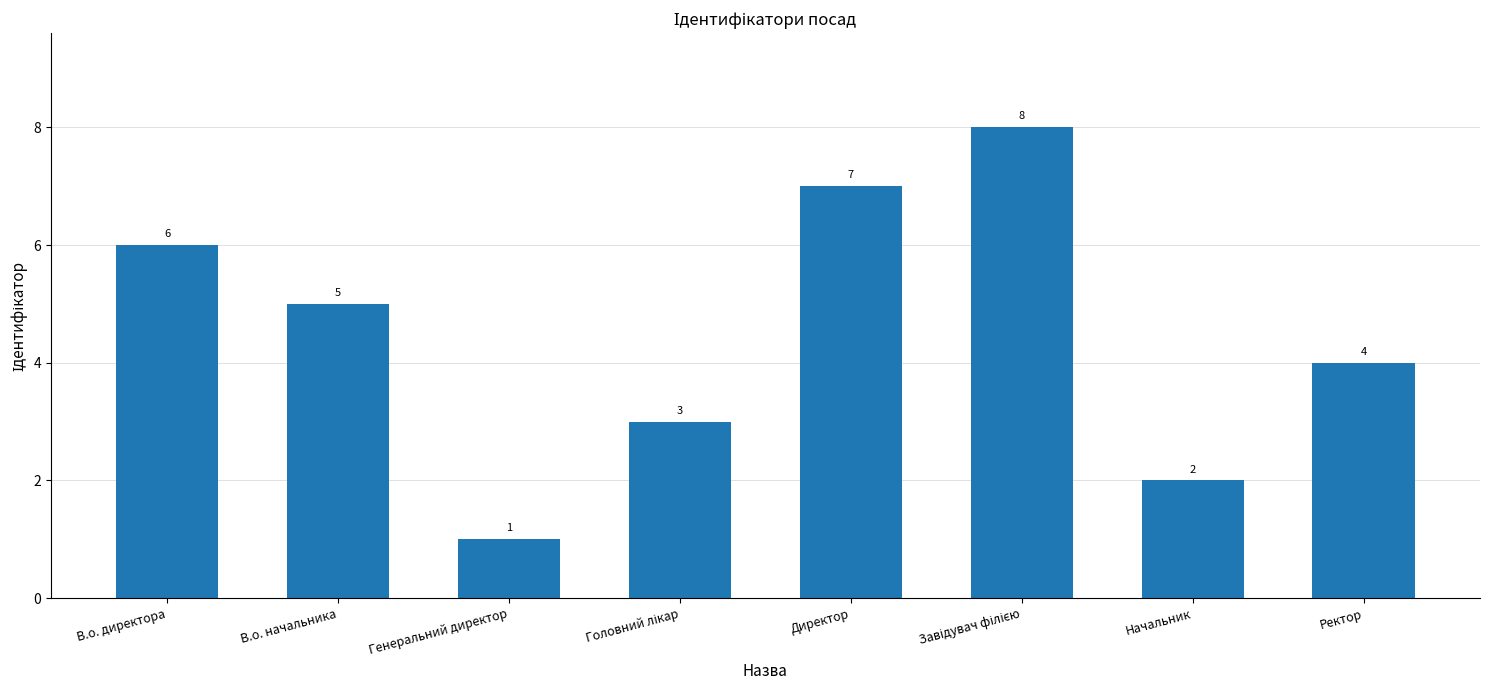

What is the maximum value shown in the chart?

8